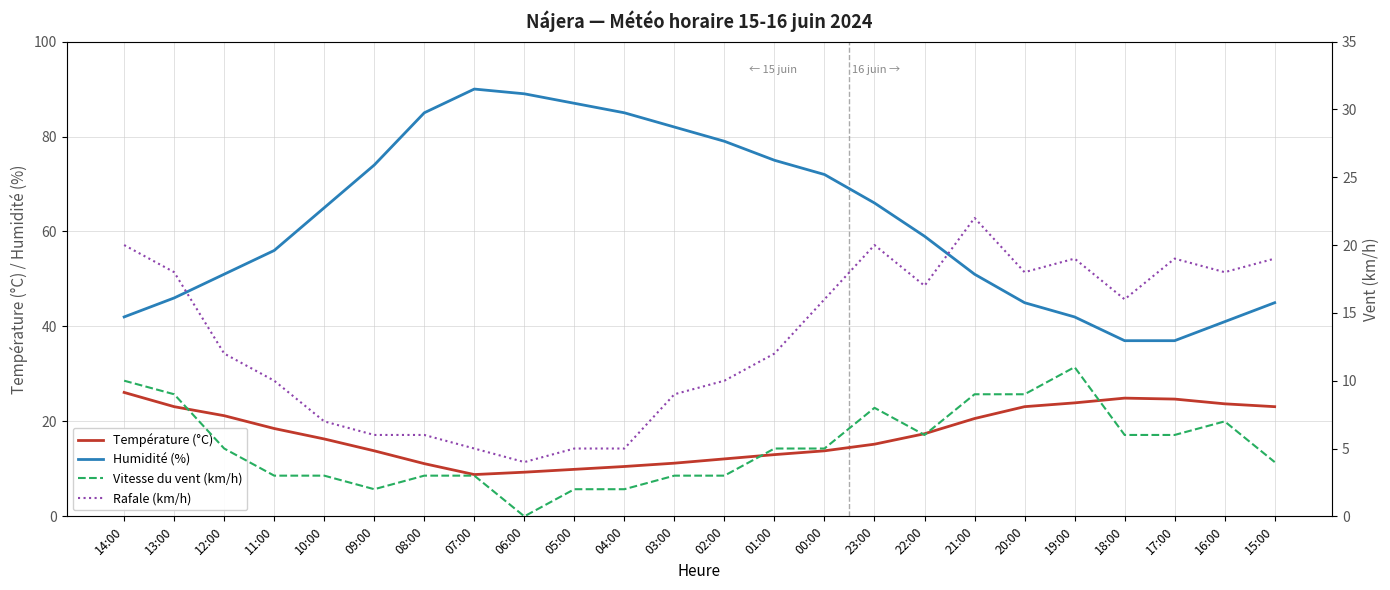

The Vitesse du vent (km/h) series shows 2.0 at 05:00. True or false?

True